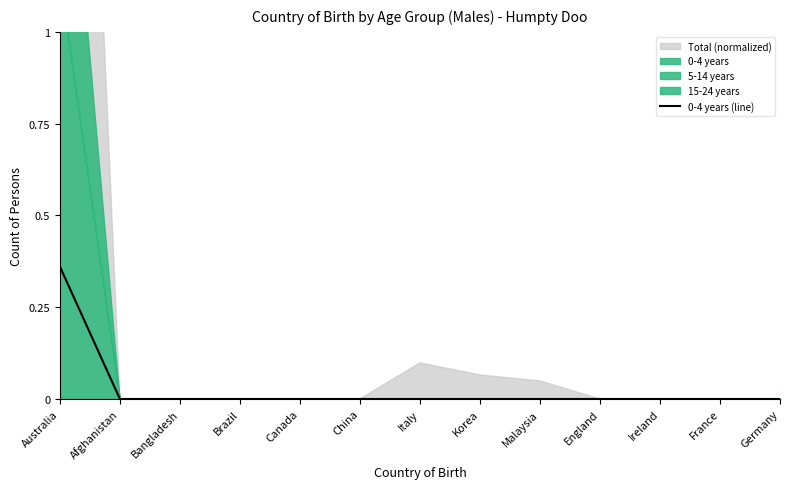

Which label corresponds to the largest value in the chart?

Australia